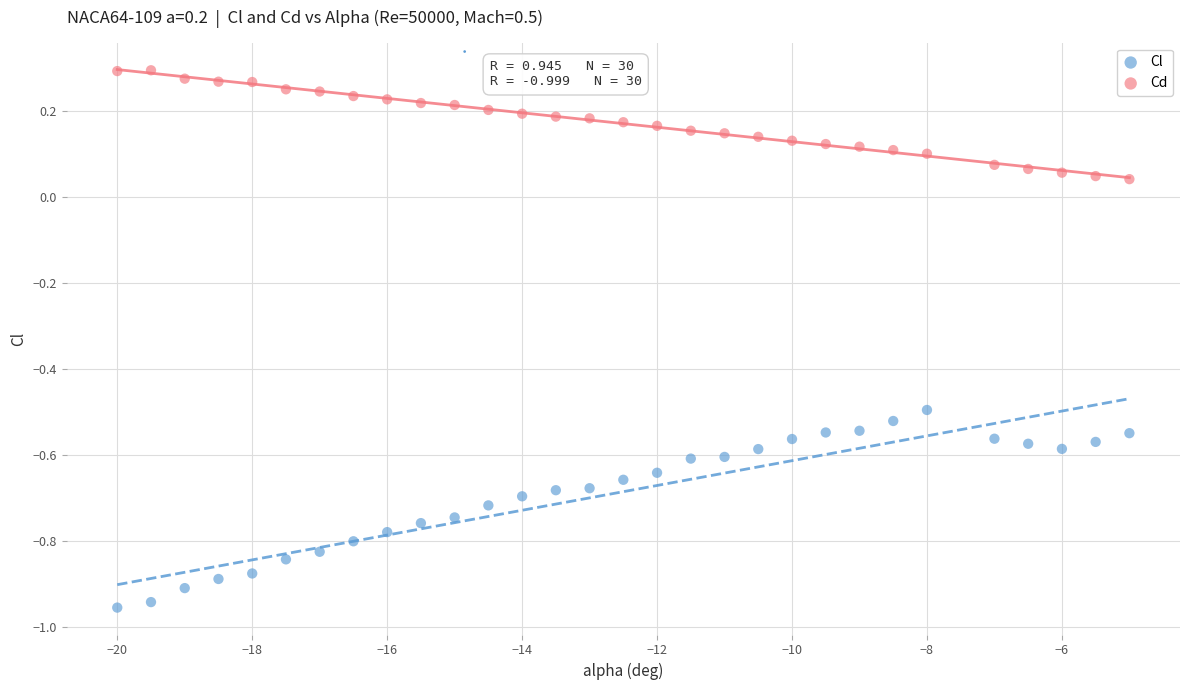

Which series contains the lowest Y value?

Cl